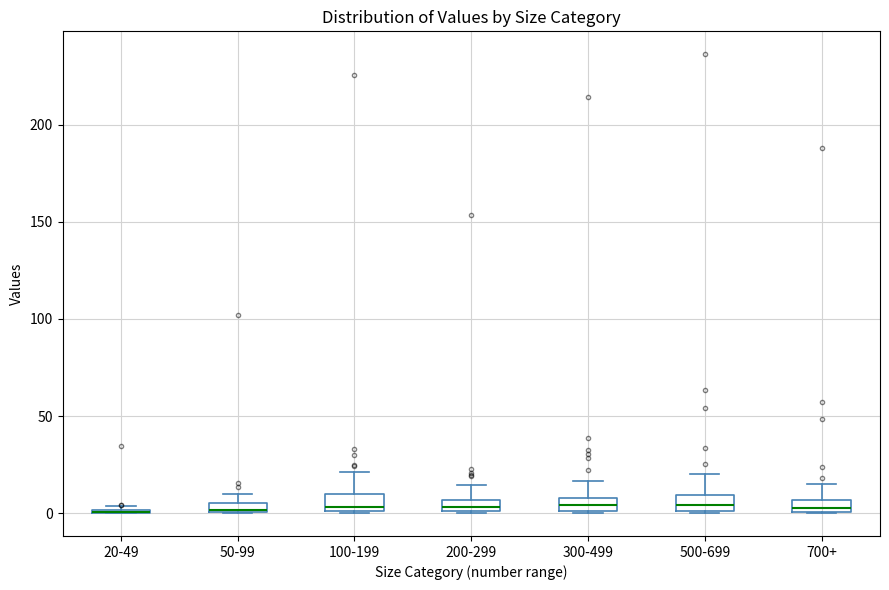

Where is the upper edge of the box for 50-99 on the y-axis? The values are not printed on the chart, so give them approximately, as read against the axis.

5